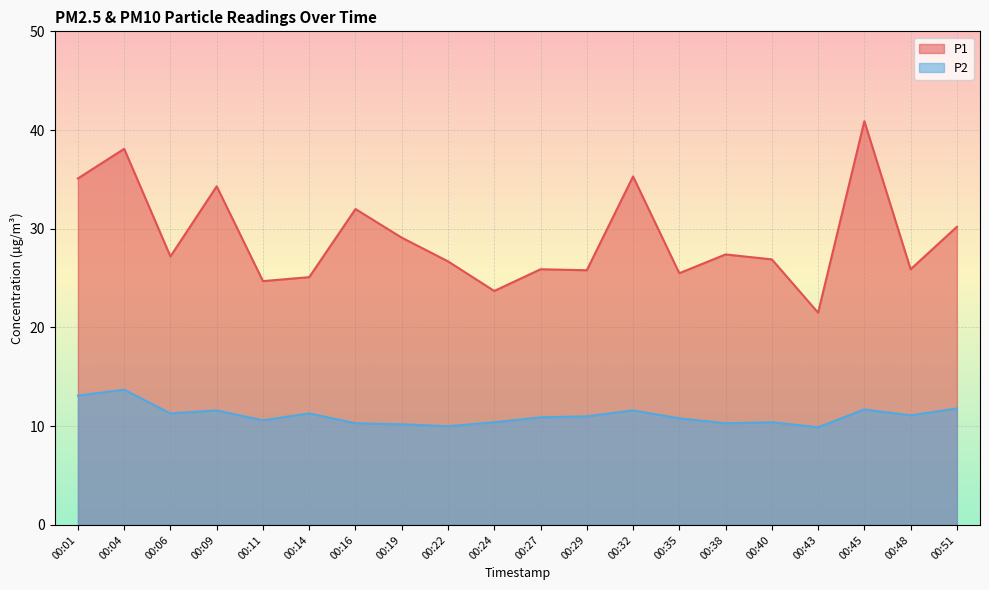

Which series has the largest range (max minus min)?

P1